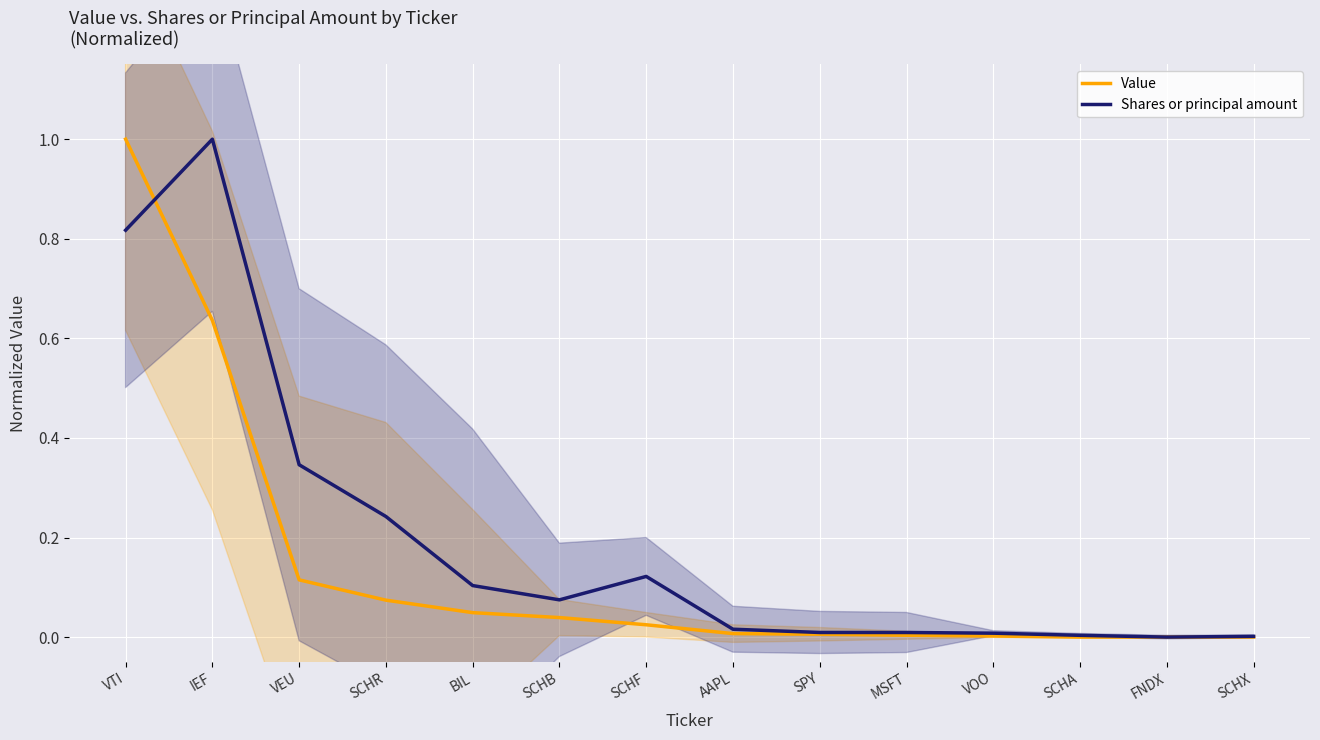

Which label corresponds to the largest value in the chart?

VTI